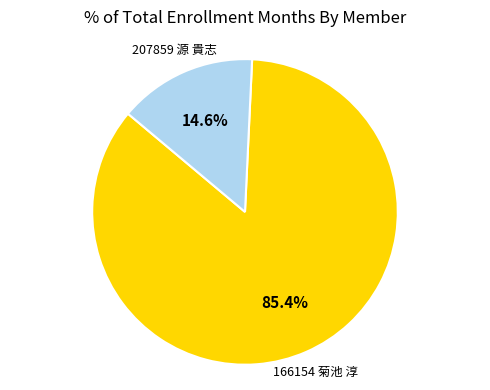

Does any single category account for the majority?

Yes